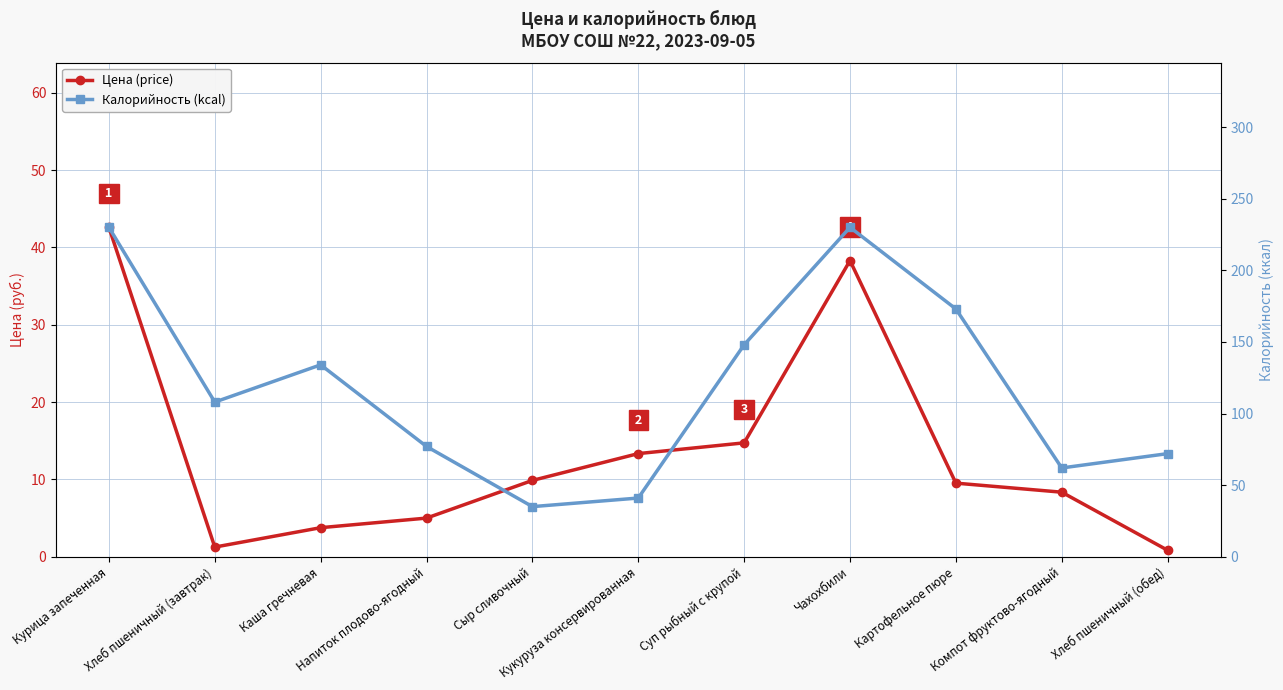

At how many categories does at least one series exceed 220?

2